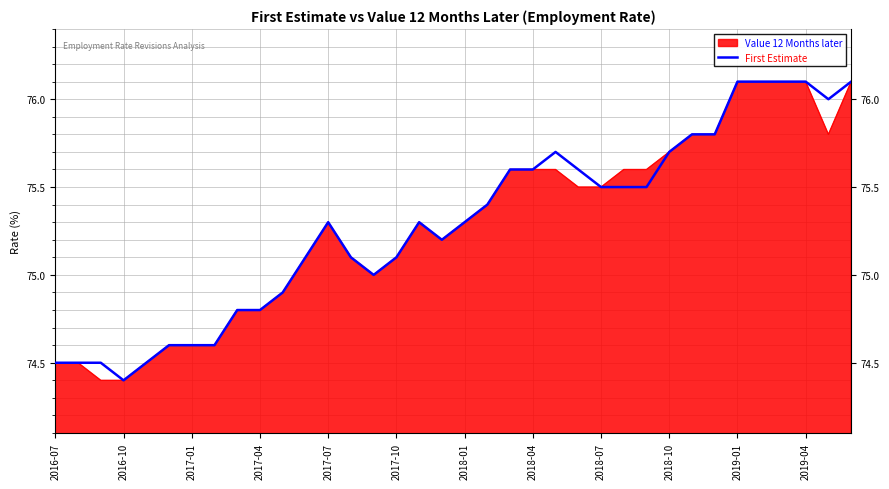

What is the maximum value for First Estimate?

76.1